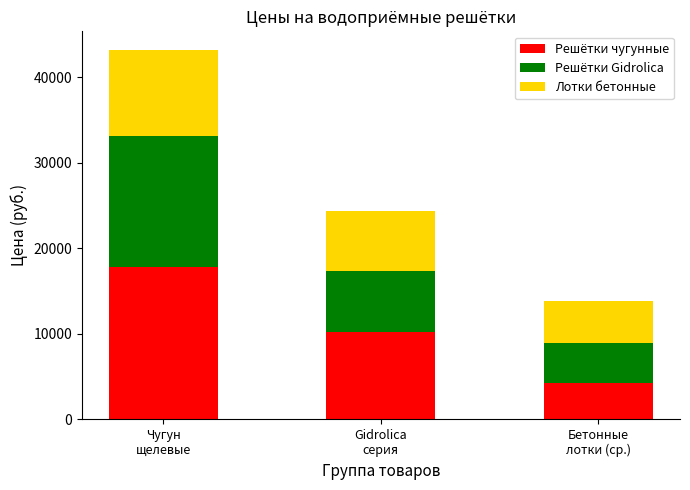

Reading right to left, list the values for the Решётки чугунные series.

4296	10260	17760